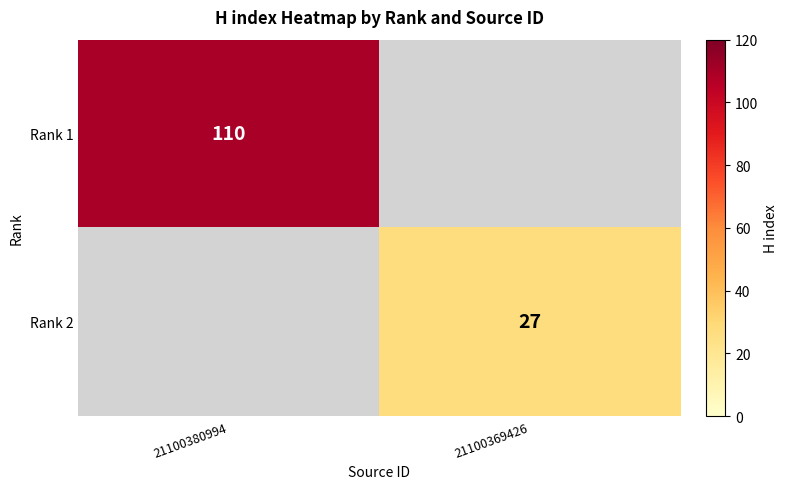

The Rank 2 series shows 14 at 21100369426. True or false?

False